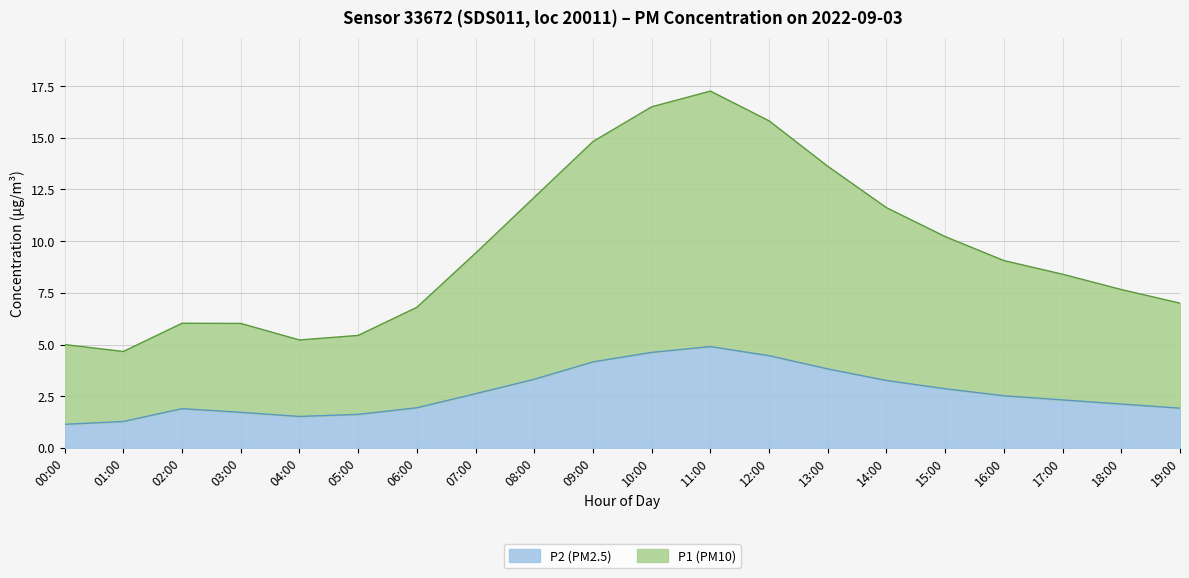

What is the difference between the maximum and minimum values in the P2 series?

3.8